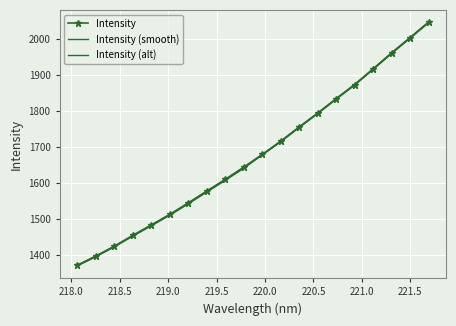

How many values in the Intensity (alt) series exceed 1678?

10